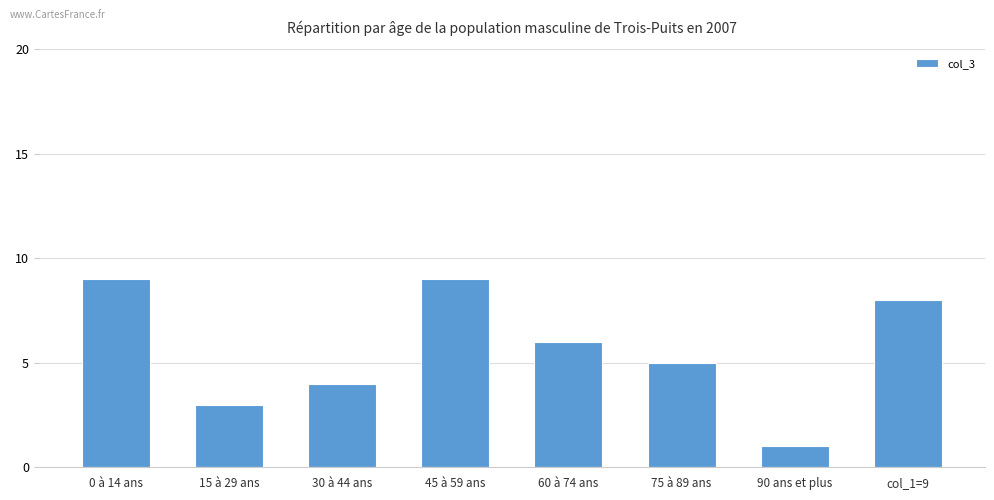

What is the label of the 3rd bar from the left?

30 à 44 ans